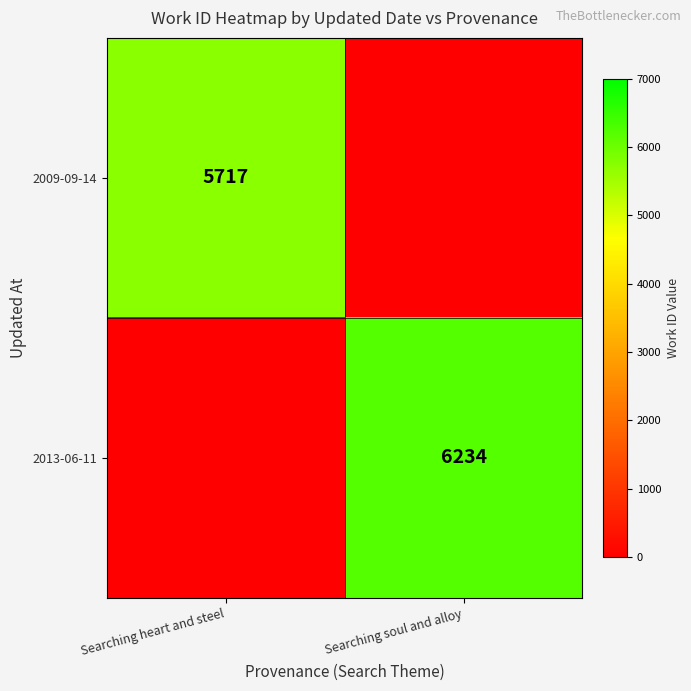

Is the value of 2013-06-11 at Searching soul and alloy greater than the value of 2009-09-14 at Searching heart and steel?

Yes